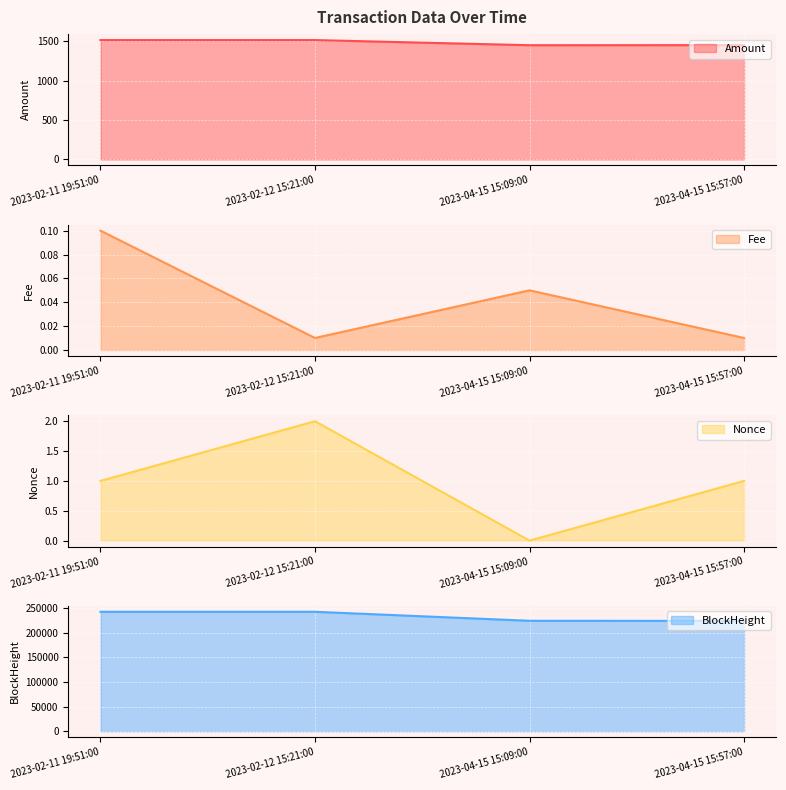

Where is the first local minimum for Nonce?

2023-04-15 15:09:00